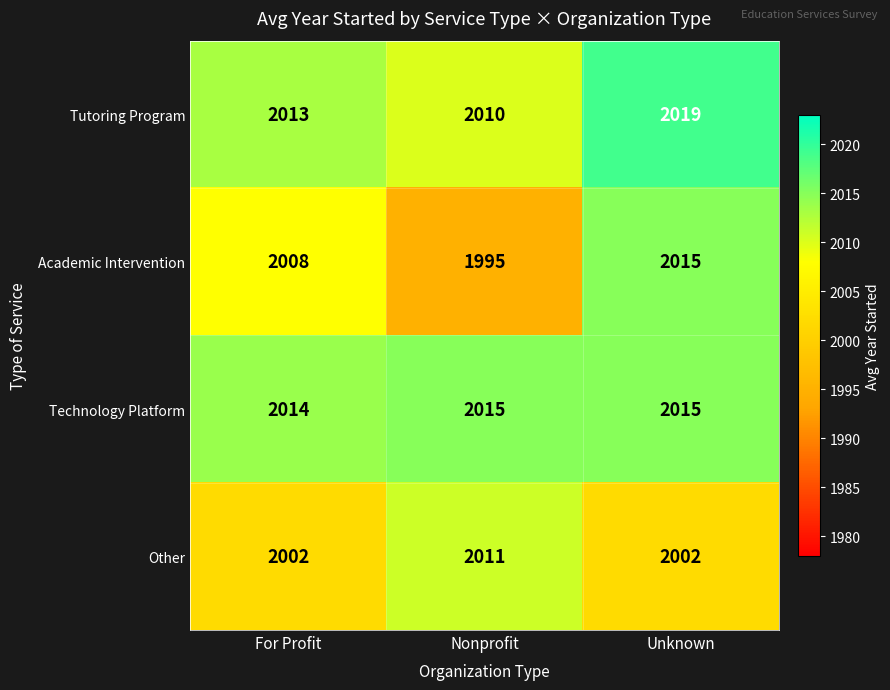

Which series has the largest total across all categories?

Technology Platform